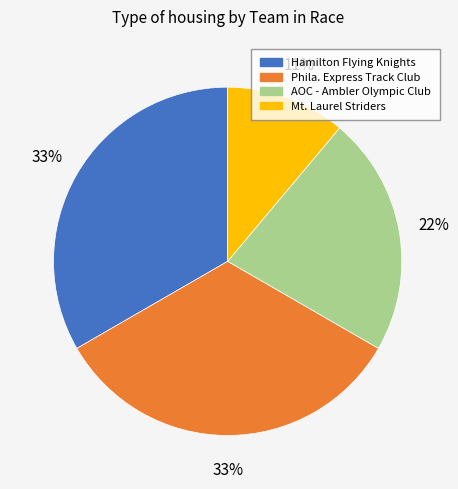

To the nearest percent, what percentage of the pie is Phila. Express Track Club?

33%